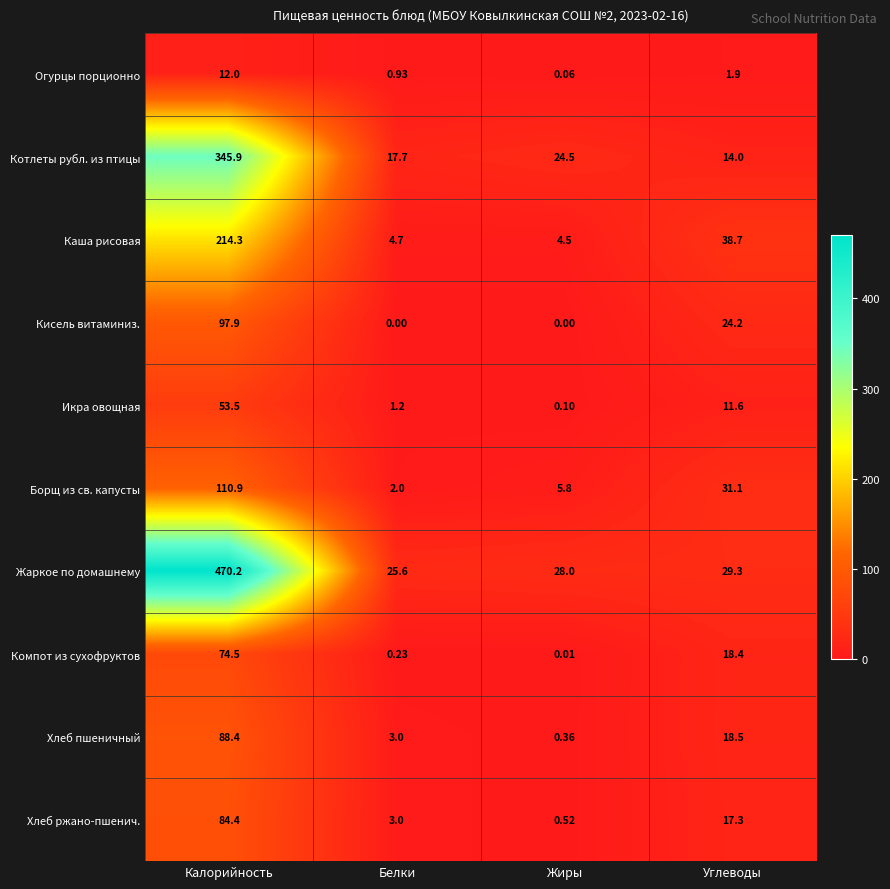

Which category has the highest value across all series?

Калорийность